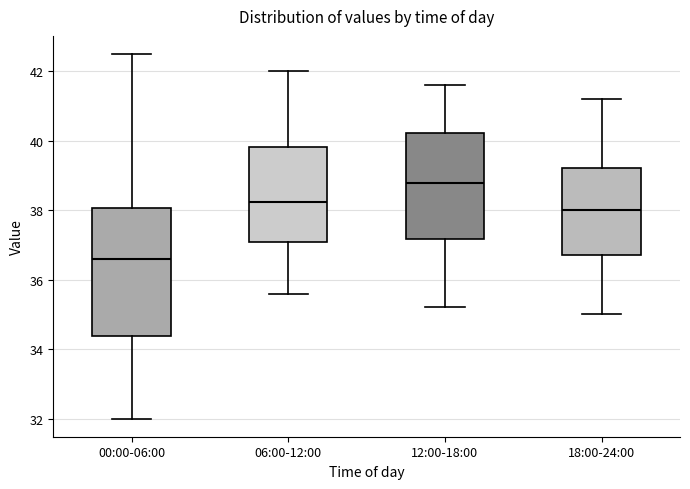

Comparing the boxes themselves (not the whiskers), which one is the tallest?

00:00-06:00